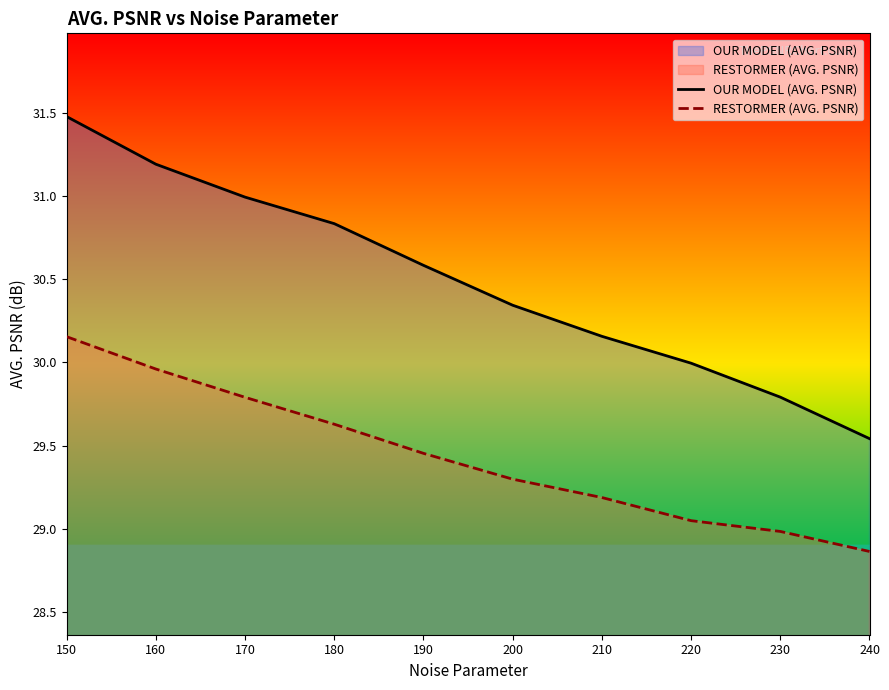

Reading right to left, list all the values displayed in this chart.

OUR MODEL (AVG. PSNR): 29.5	29.8	30.0	30.2	30.3	30.6	30.8	31.0	31.2	31.5
RESTORMER (AVG. PSNR): 28.9	29.0	29.0	29.2	29.3	29.5	29.6	29.8	30.0	30.2